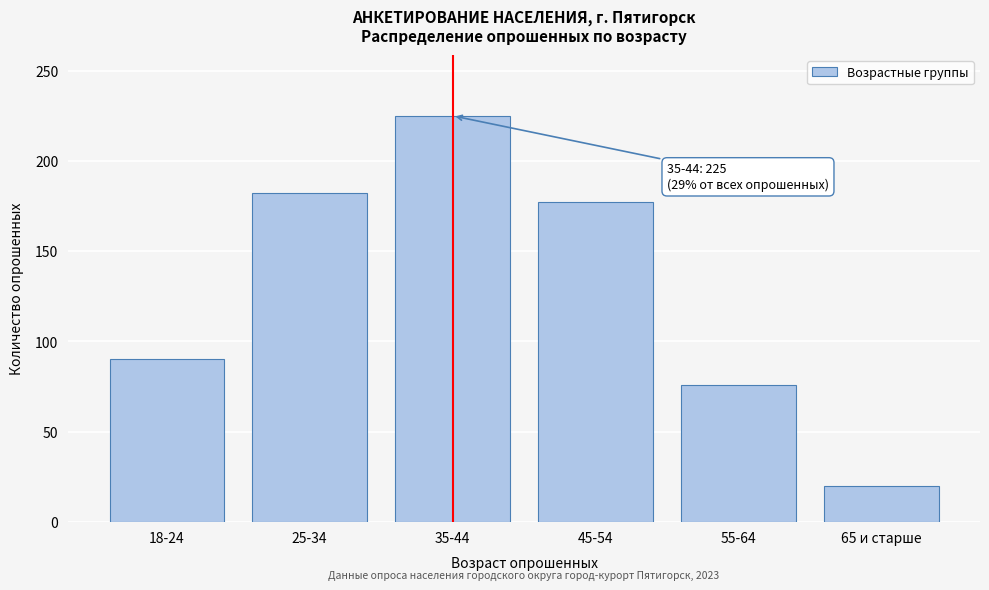

Reading left to right, what are all the values shown in this chart?

18-24=90	25-34=182	35-44=225	45-54=177	55-64=76	65 и старше=20